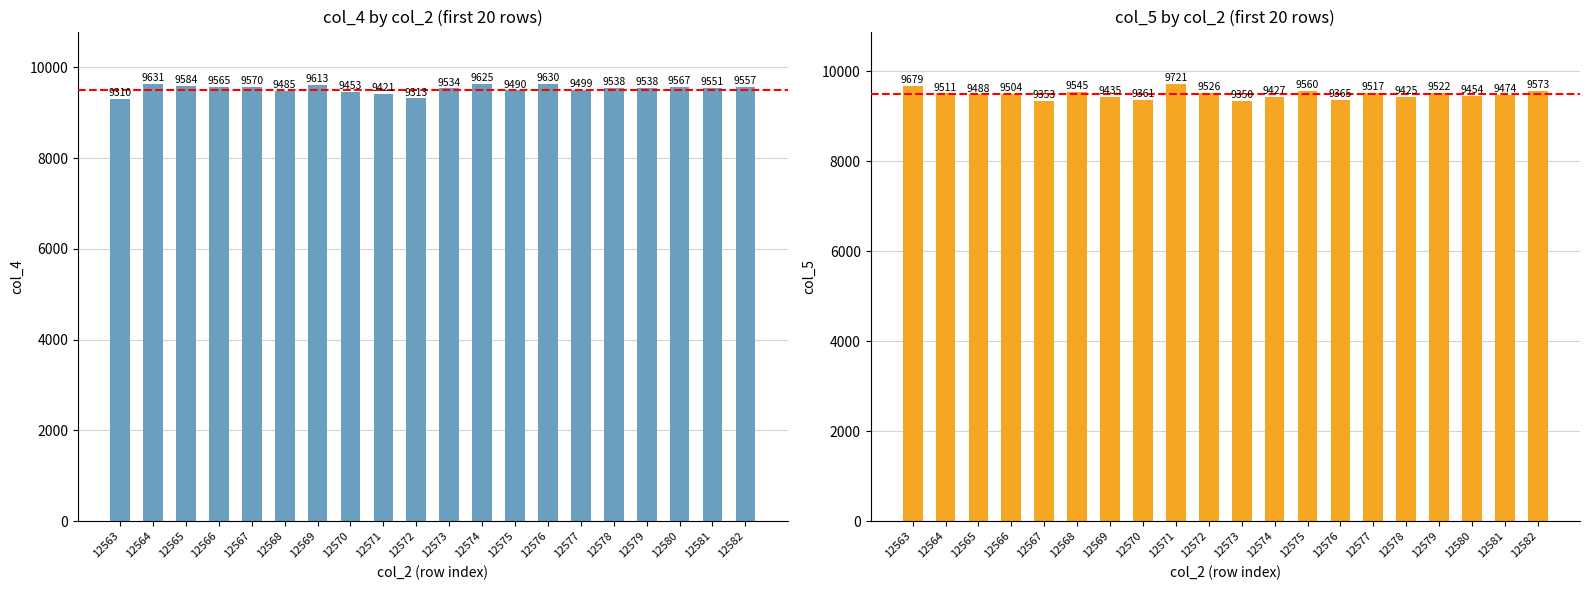

Rank the categories by col_4 value from lowest to highest.

12563, 12572, 12571, 12570, 12568, 12575, 12577, 12573, 12578, 12579, 12581, 12582, 12566, 12580, 12567, 12565, 12569, 12574, 12576, 12564